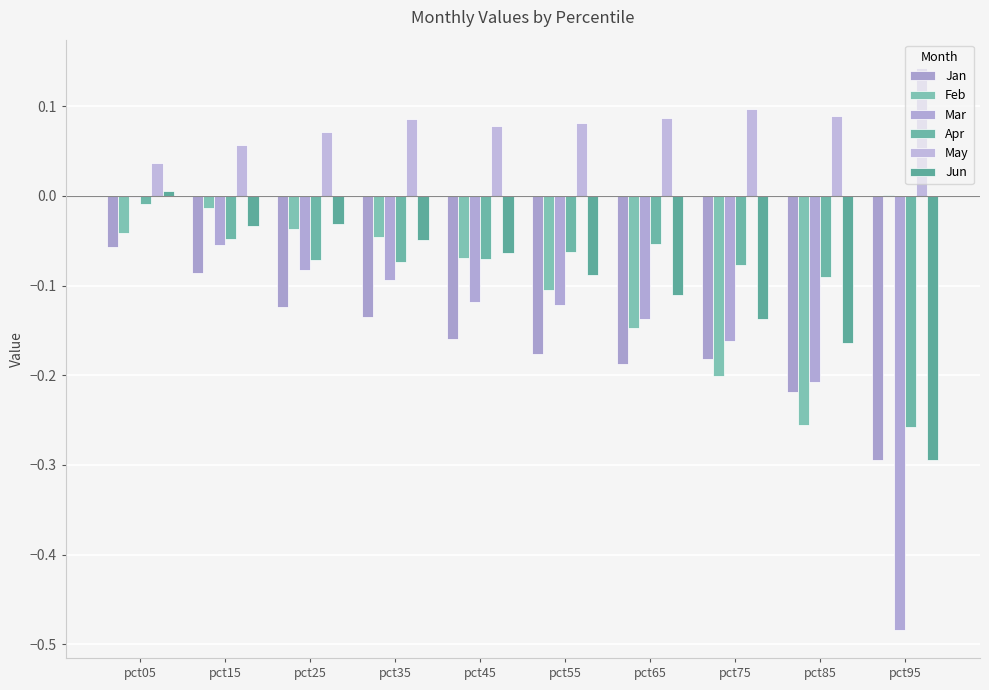

What is the total value across all series at pct55?

-0.5